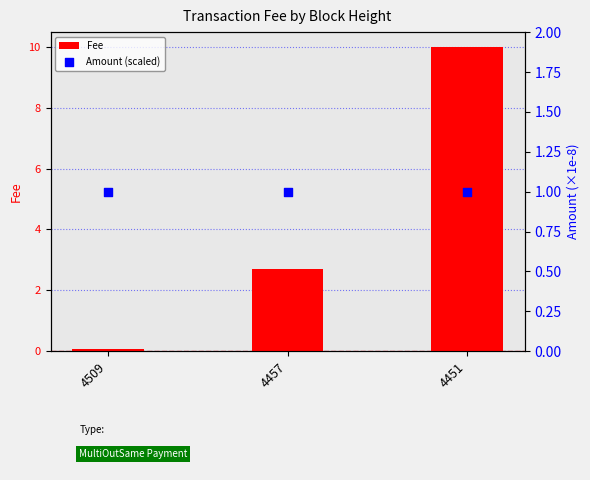

Which series reaches the minimum Y coordinate?

Fee